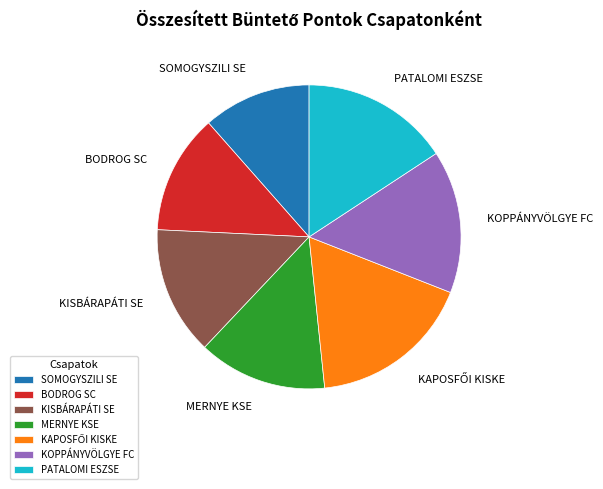

The SOMOGYSZILI SE slice represents 6% of the pie. True or false?

False